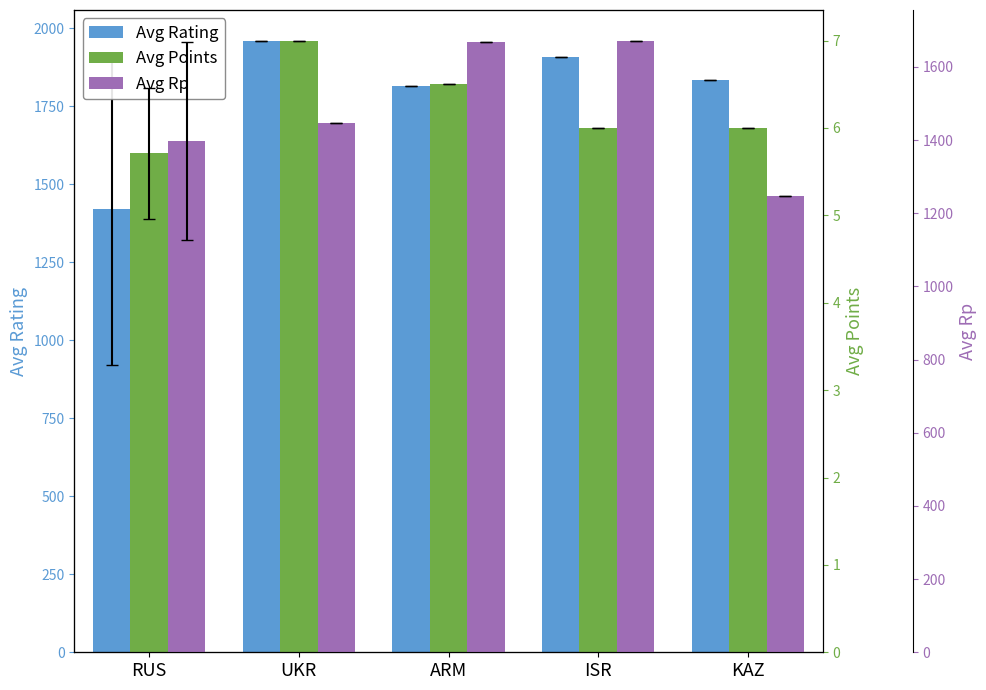

The value of Avg Points at RUS is 8.8. True or false?

False